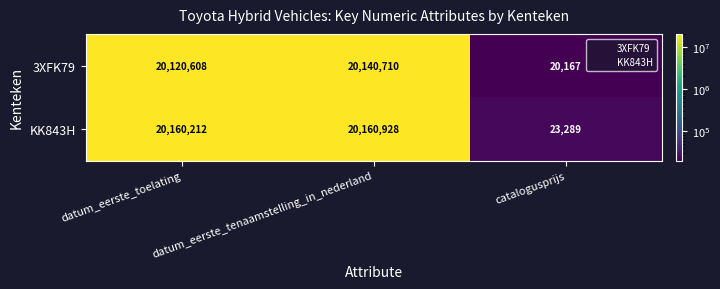

At datum_eerste_toelating, list the series in order from smallest to largest.

3XFK79, KK843H